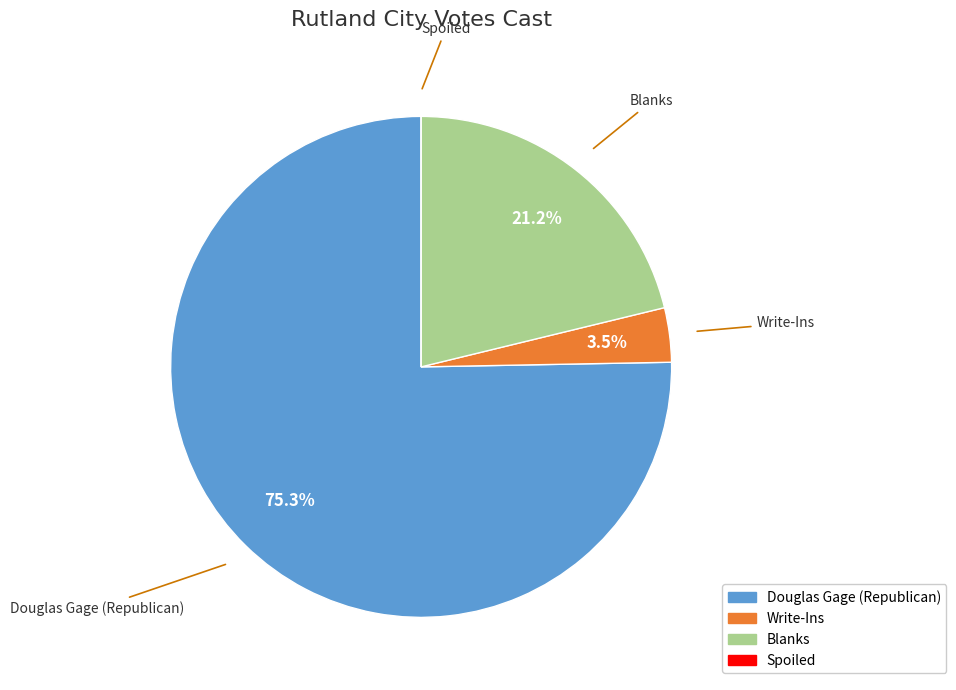

Approximately how many times larger is the value at Douglas Gage (Republican) compared to Blanks?

3.6